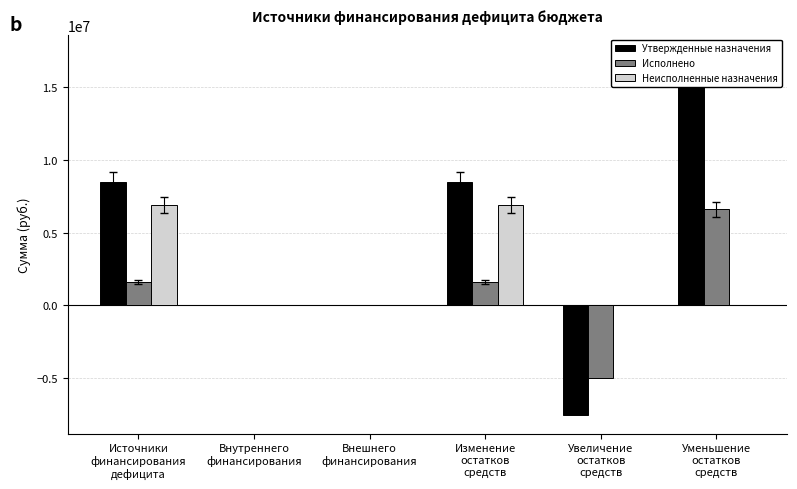

The Исполнено series shows -7542582.1 at Внешнего
финансирования. True or false?

False